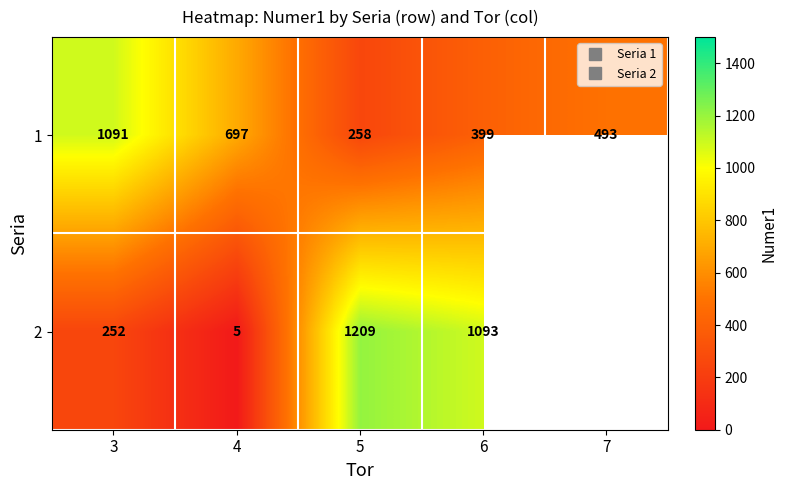

Which series changed the most between 6 and 7?

1